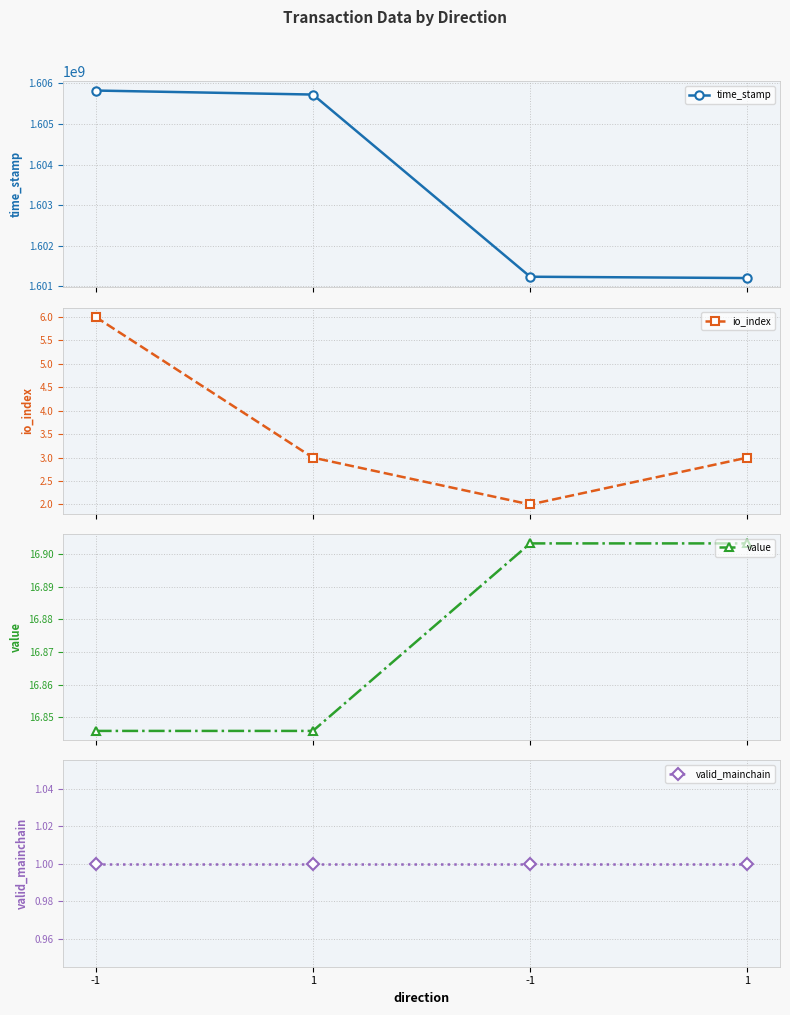

At which category is the sum across all series the highest?

-1